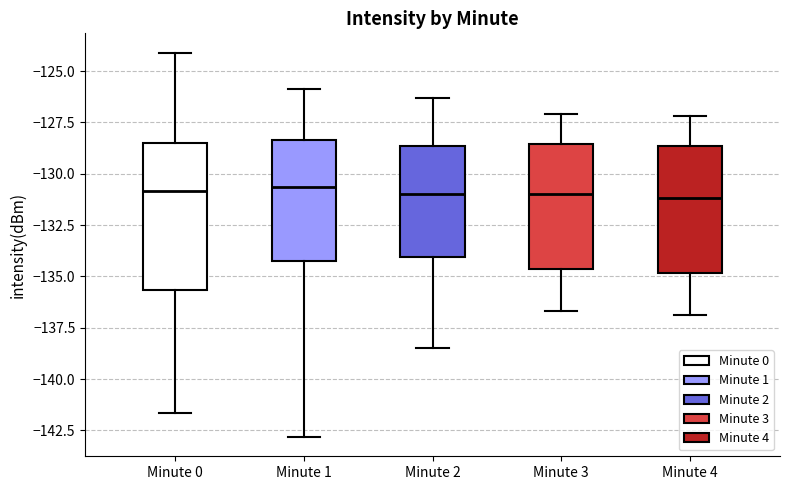

Reading left to right, read every box against the y-axis: the position of its median line, the range the box covers, and the ends of its whiskers. The values are not printed on the chart, so give them approximately, as read against the axis.

Minute 0: median -131.0, box -135.5 to -128.5, whiskers -141.5 to -124.0
Minute 1: median -130.5, box -134.0 to -128.5, whiskers -143.0 to -126.0
Minute 2: median -131.0, box -134.0 to -128.5, whiskers -138.5 to -126.5
Minute 3: median -131.0, box -134.5 to -128.5, whiskers -136.5 to -127.0
Minute 4: median -131.0, box -135.0 to -128.5, whiskers -137.0 to -127.0